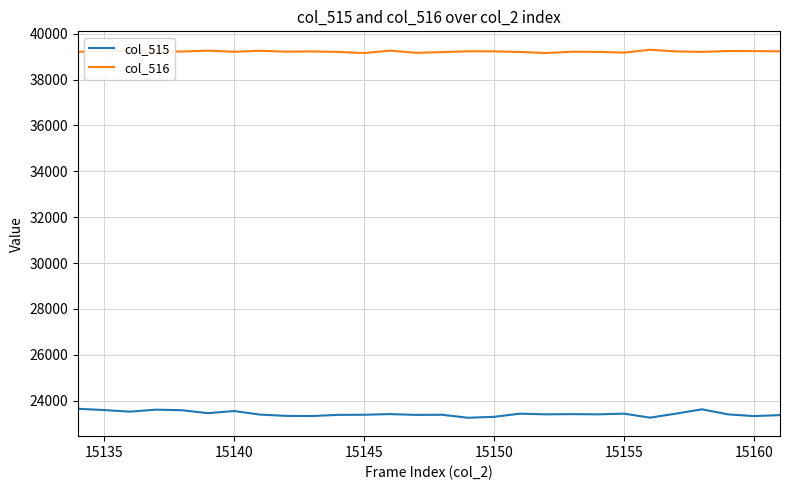

What are all the series names shown in the legend?

col_515, col_516